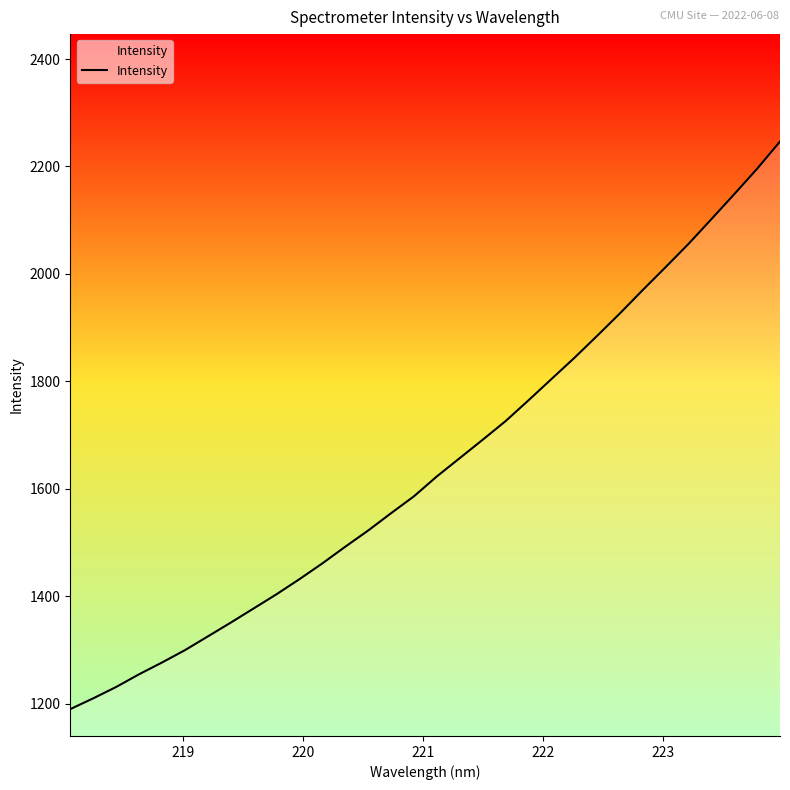

What is the smallest value displayed?

1189.7